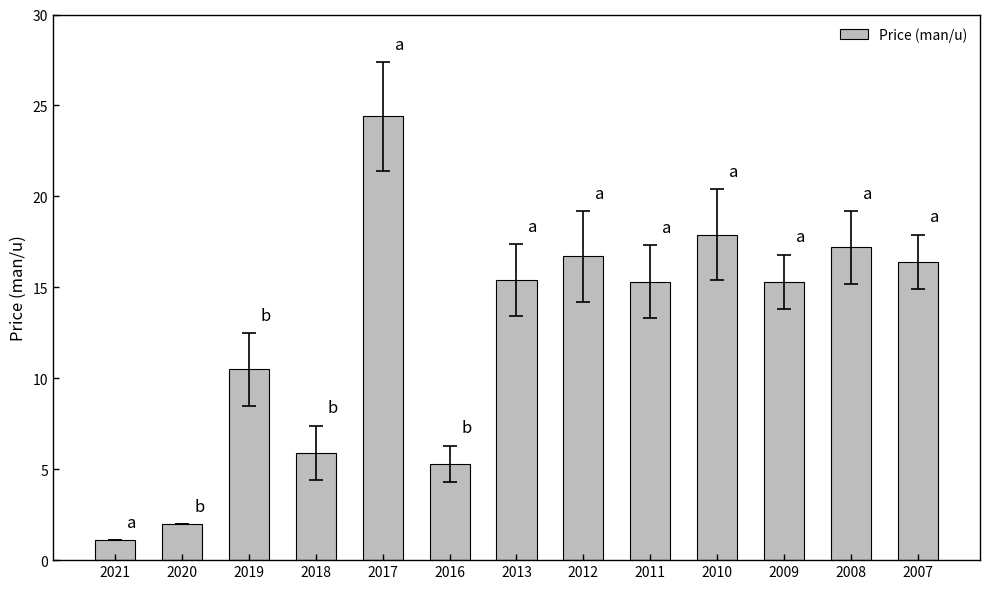

The chart shows a value of 8.8 at 2007. True or false?

False